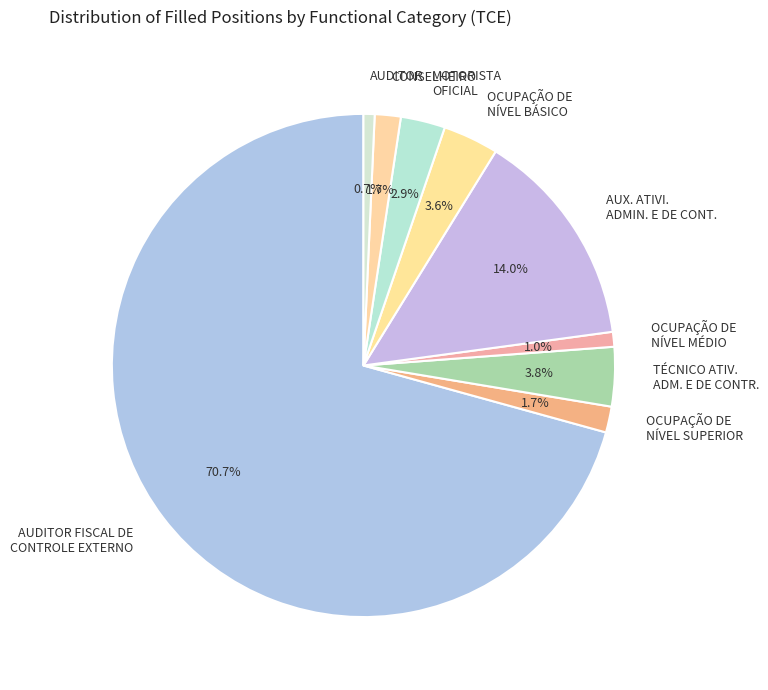

Combined, what portion of the pie is AUDITOR and OCUPAÇÃO DE NÍVEL SUPERIOR?

2.4%